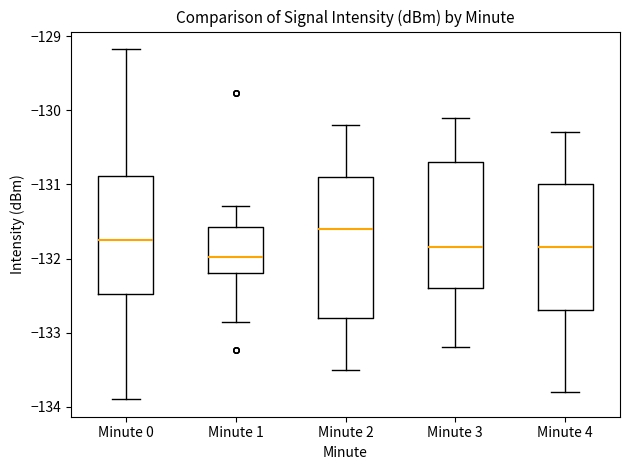

Reading left to right, transcribe this box plot: for each box, give where its median line is, the range the box spans, and where its two whiskers end, as read against the y-axis. The values are not printed on the chart, so give them approximately, as read against the axis.

Minute 0: median -131.7, box -132.5 to -130.9, whiskers -133.9 to -129.2
Minute 1: median -132.0, box -132.2 to -131.6, whiskers -132.9 to -131.3
Minute 2: median -131.6, box -132.8 to -130.9, whiskers -133.5 to -130.2
Minute 3: median -131.8, box -132.4 to -130.7, whiskers -133.2 to -130.1
Minute 4: median -131.8, box -132.7 to -131.0, whiskers -133.8 to -130.3